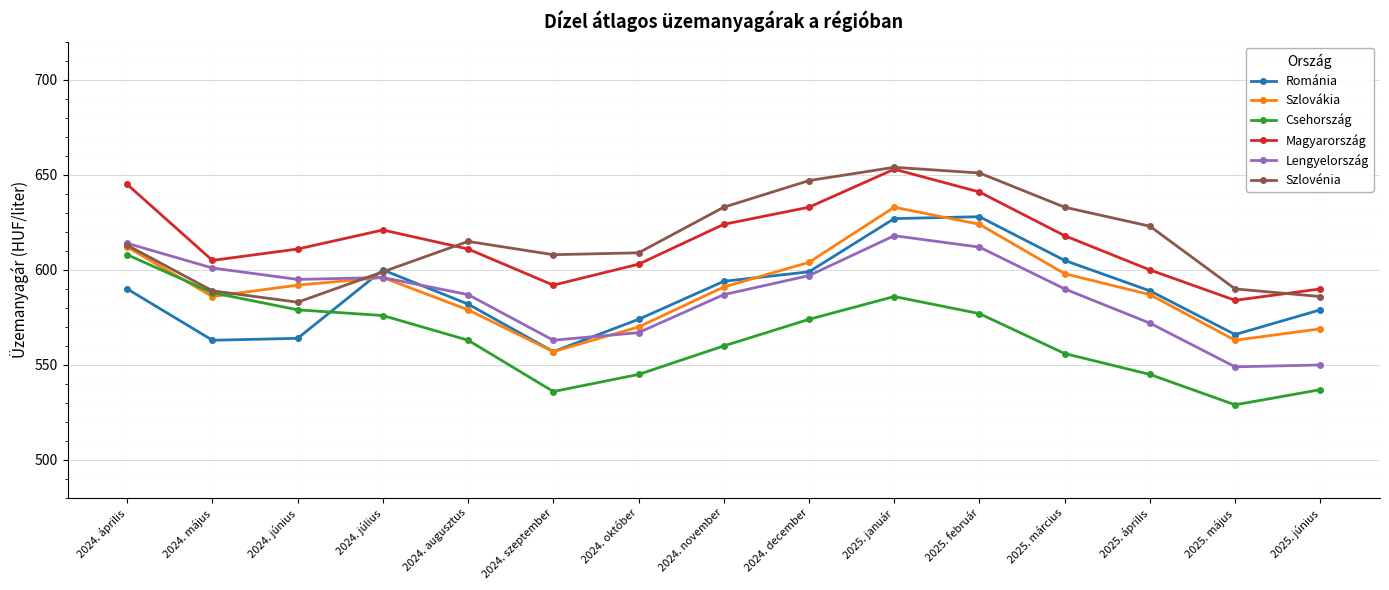

Reading left to right, transcribe all the data shown in this chart.

Románia: 590	563	564	600	582	557	574	594	599	627	628	605	589	566	579
Szlovákia: 612	586	592	596	579	557	570	591	604	633	624	598	587	563	569
Csehország: 608	588	579	576	563	536	545	560	574	586	577	556	545	529	537
Magyarország: 645	605	611	621	611	592	603	624	633	653	641	618	600	584	590
Lengyelország: 614	601	595	596	587	563	567	587	597	618	612	590	572	549	550
Szlovénia: 613	589	583	599	615	608	609	633	647	654	651	633	623	590	586